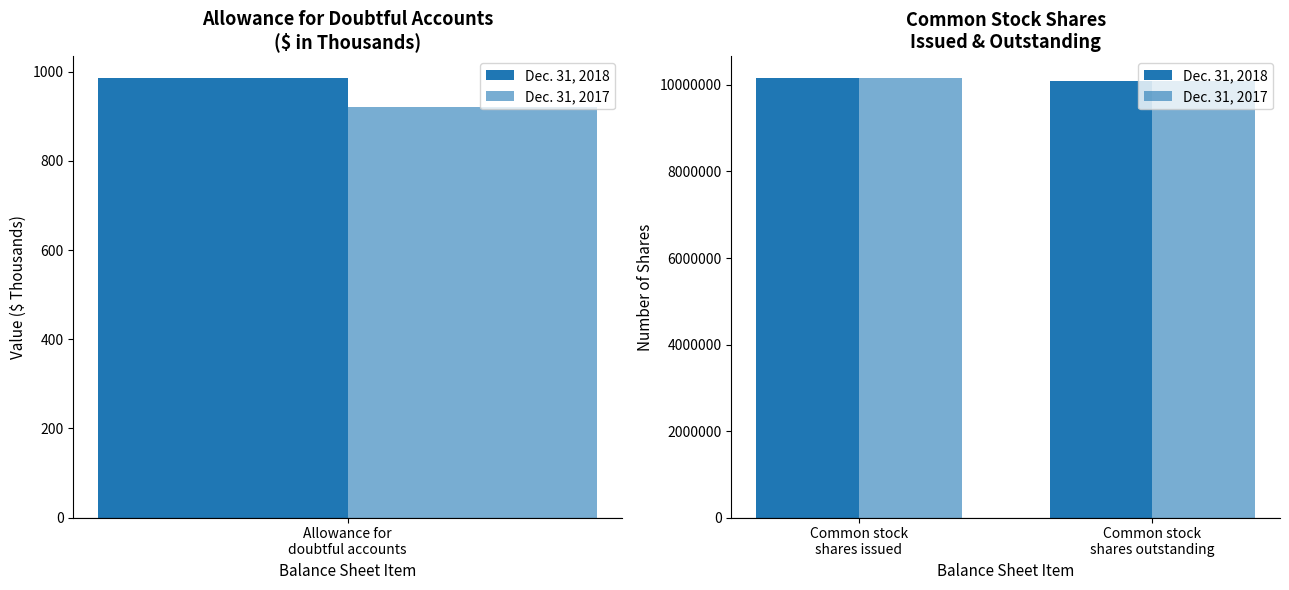

What is the value of the Dec. 31, 2017 bar at the 1st from the left?

10153633